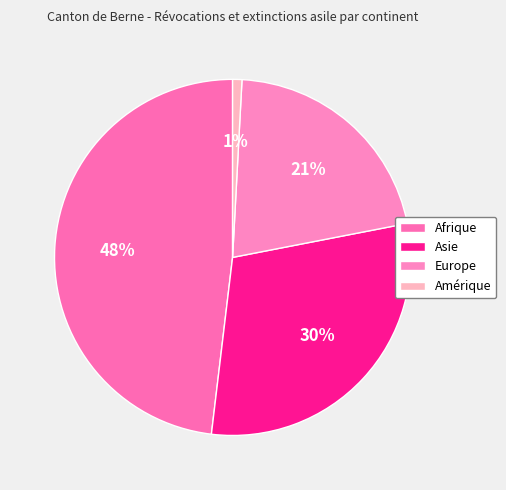

Which category has the smallest portion of the pie?

Amérique